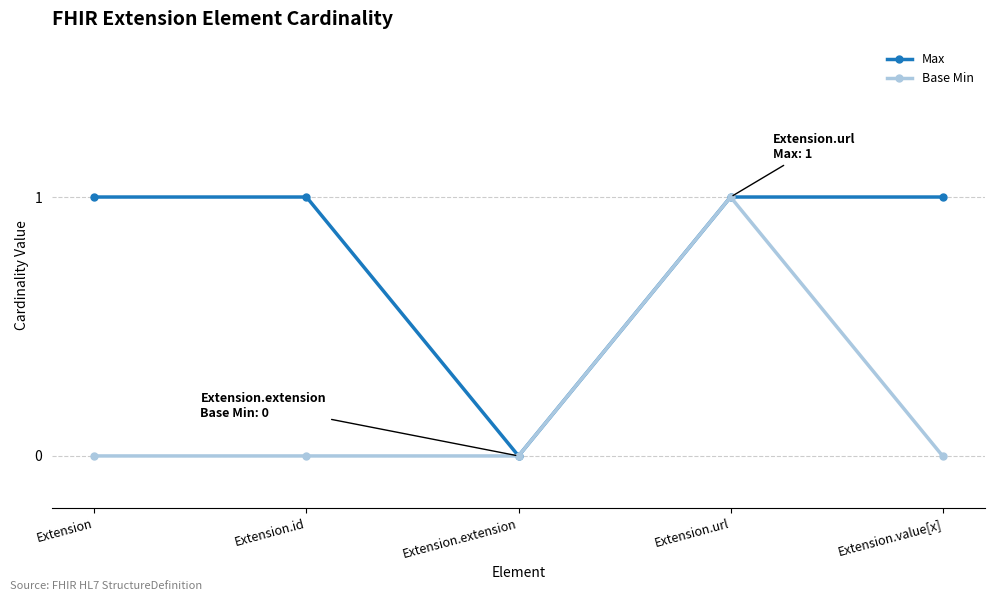

Where is the first local minimum for Max?

Extension.extension